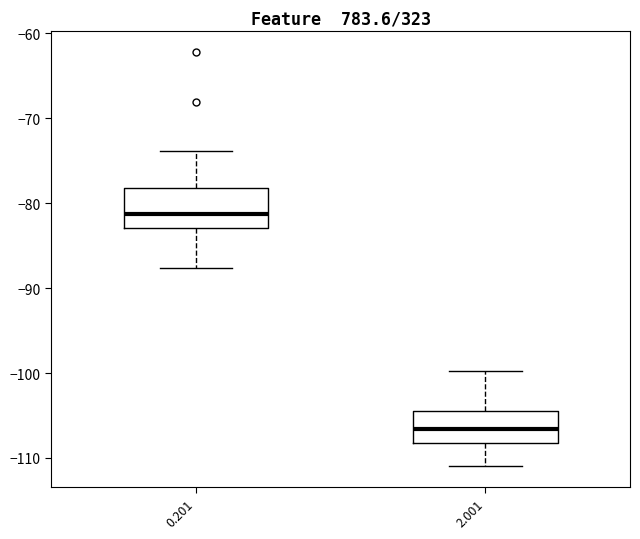

Reading left to right, transcribe this box plot: for each box, give where its median line is, the range the box spans, and where its two whiskers end, as read against the y-axis. The values are not printed on the chart, so give them approximately, as read against the axis.

0.201: median -81, box -83 to -78, whiskers -88 to -74
2.001: median -107, box -108 to -105, whiskers -111 to -100